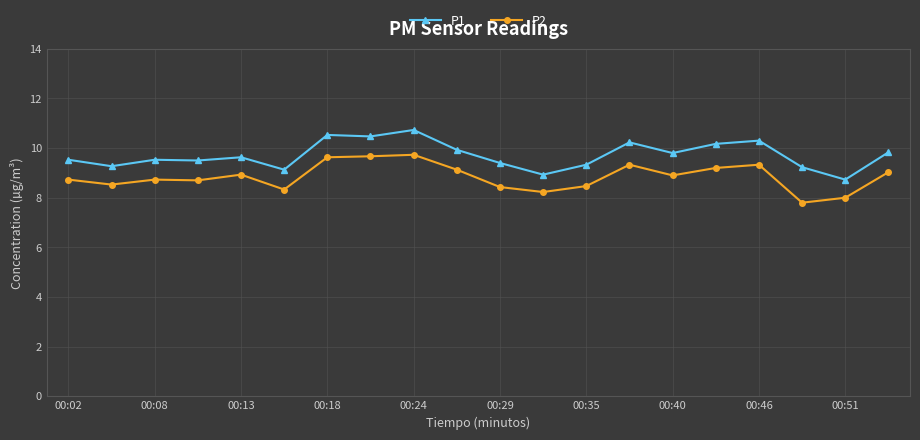

What is the highest value of the P2 series?

9.7